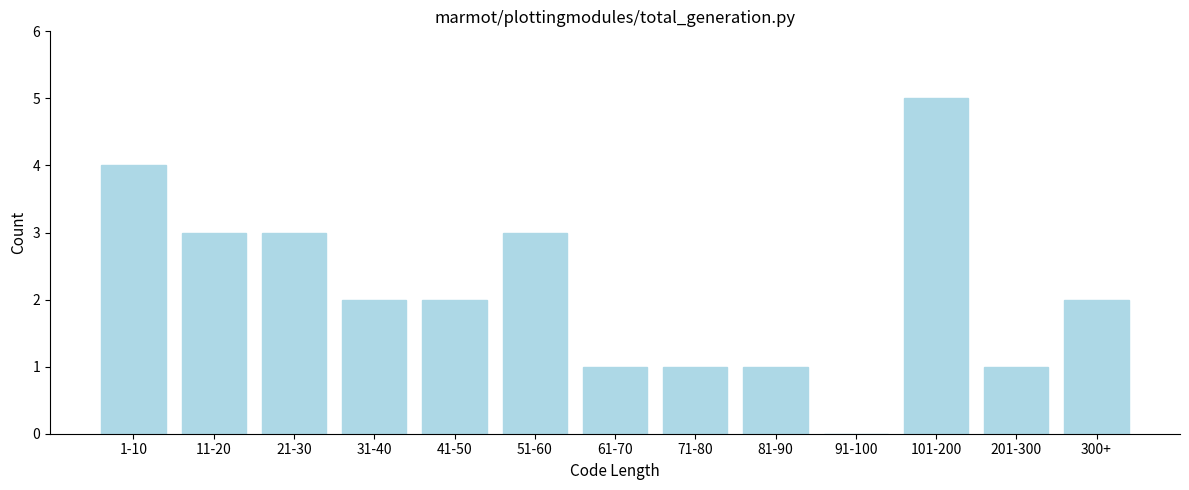

Reading right to left, extract all data points from this chart.

300+=2	201-300=1	101-200=5	91-100=0	81-90=1	71-80=1	61-70=1	51-60=3	41-50=2	31-40=2	21-30=3	11-20=3	1-10=4